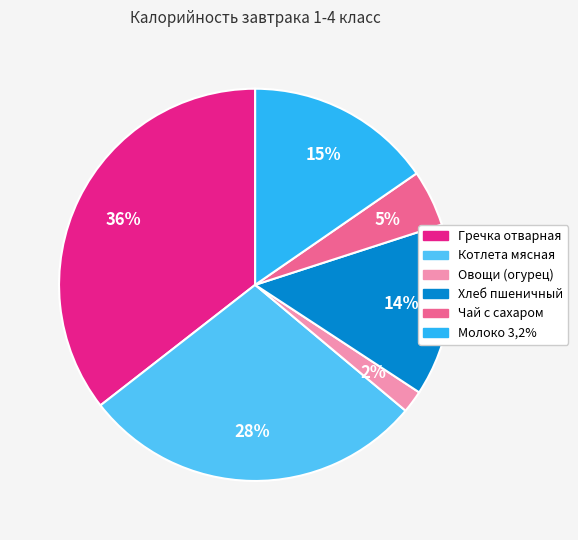

Does any single category account for the majority?

No